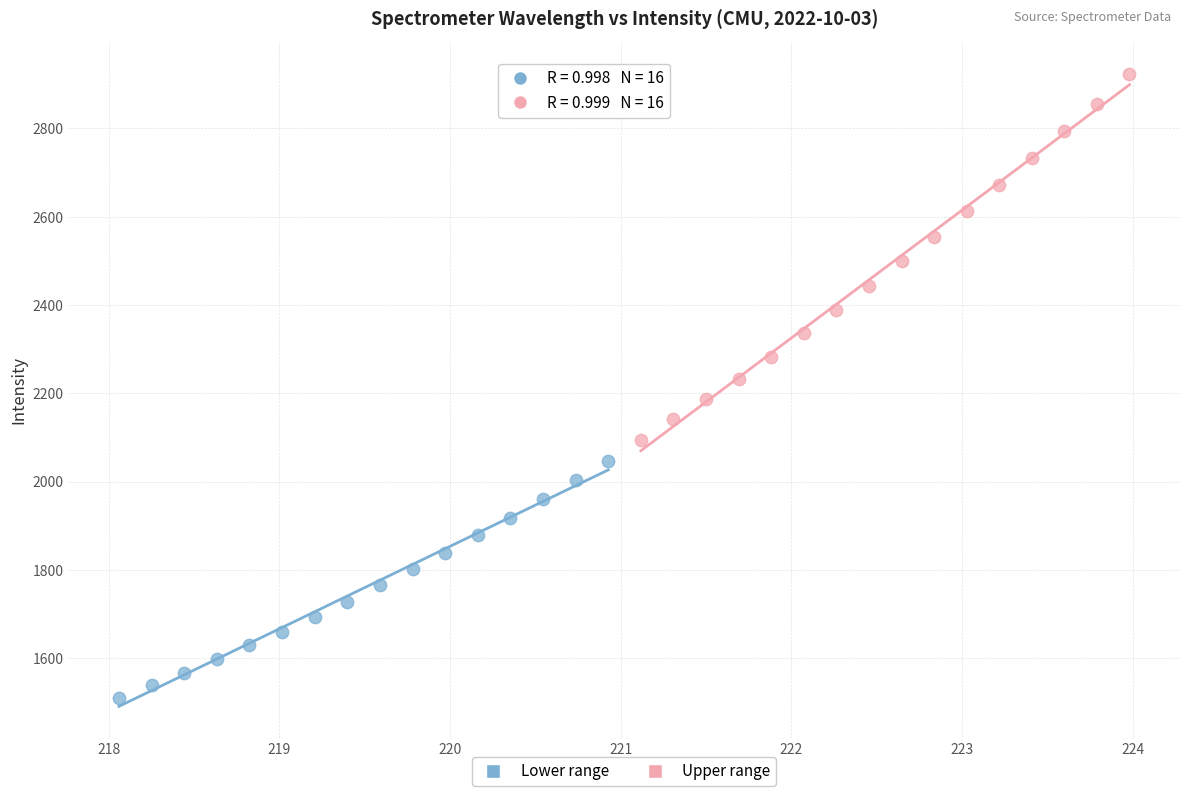

Which series contains the lowest Y value?

Lower range